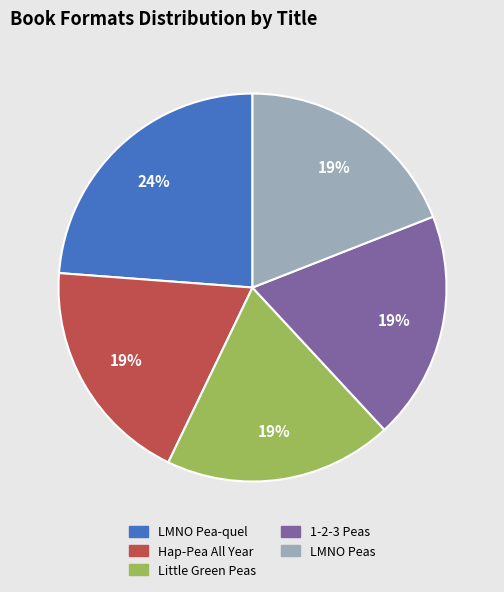

Combined, do LMNO Pea-quel and LMNO Peas account for over 50%?

No